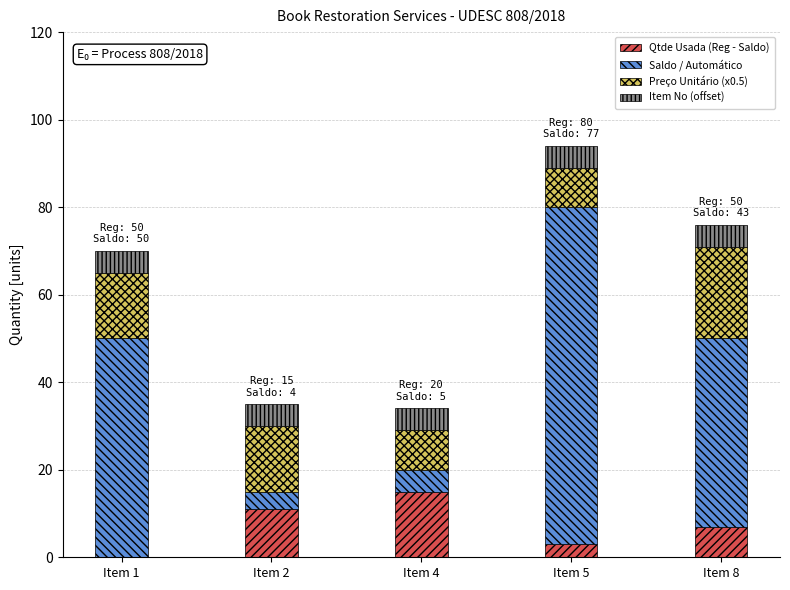

How many values in Qtde Usada (Reg - Saldo) are above zero?

4